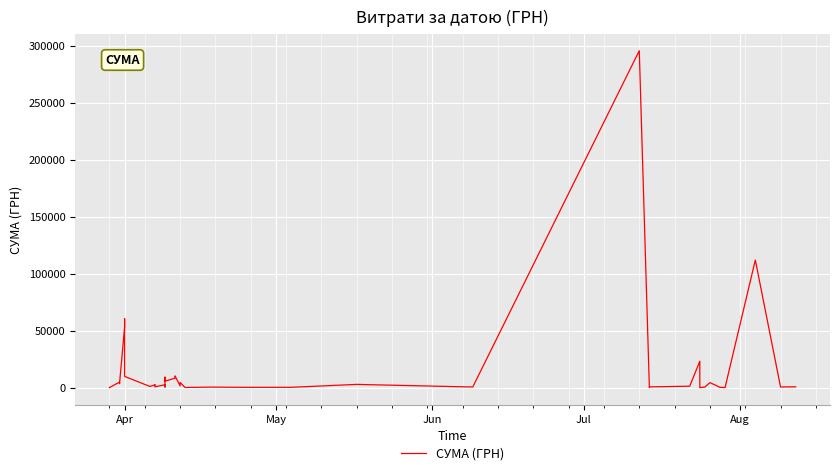

What is the minimum value shown in the chart?

11.2